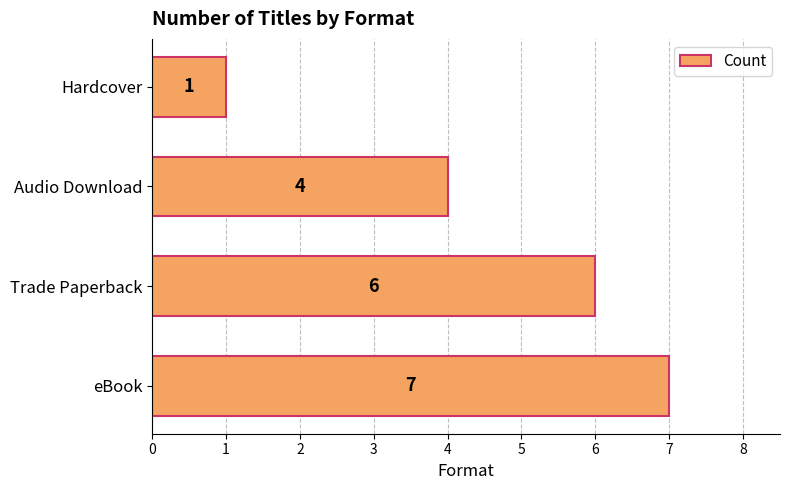

The value at Audio Download is 4. True or false?

True